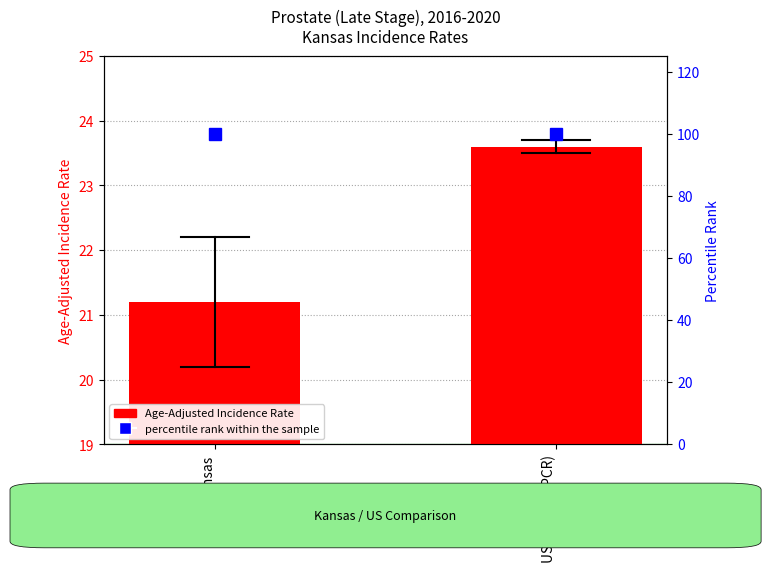

At which category is the sum across all series the highest?

US (SEER+NPCR)